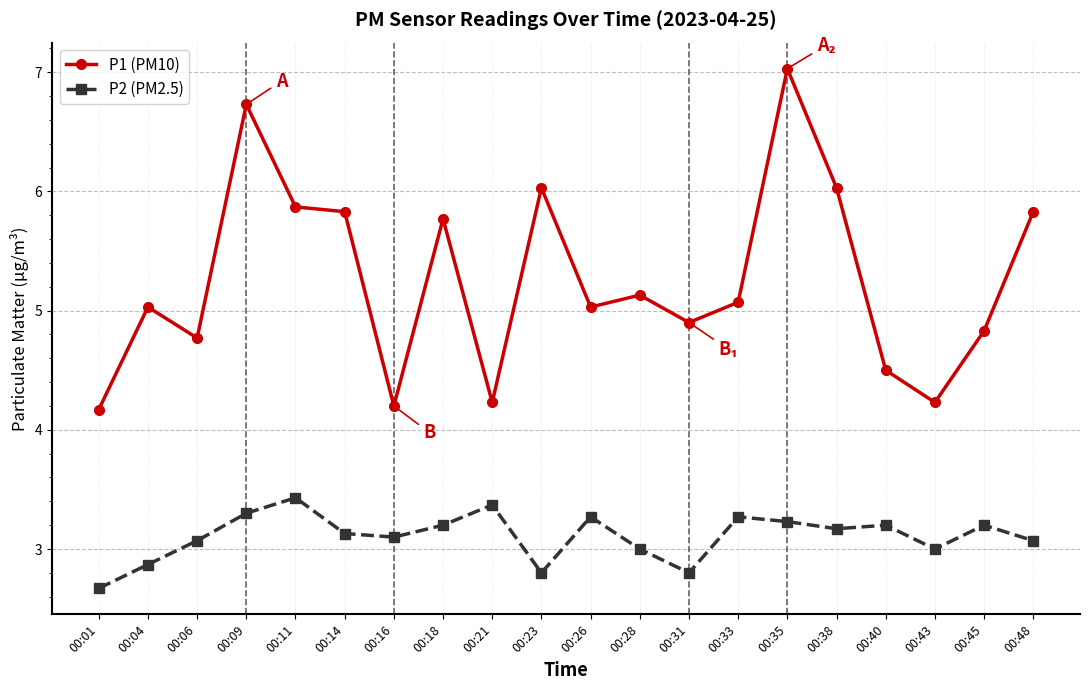

True or false: P2 (PM2.5) and P1 (PM10) intersect in this chart.

False